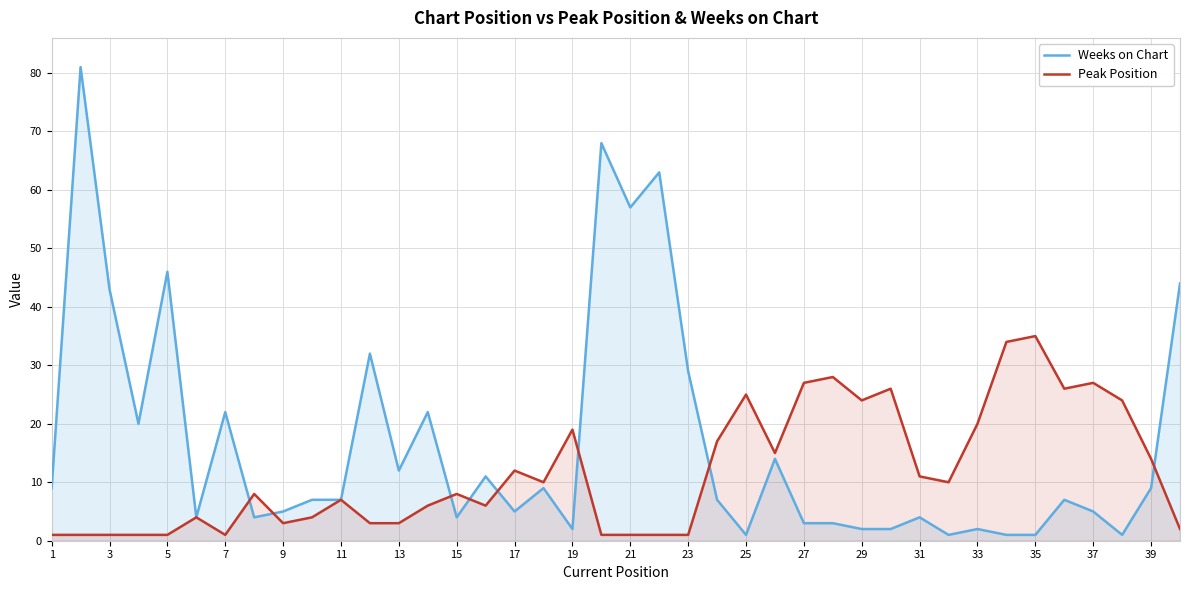

Rank the series at 31 from highest to lowest value.

Peak Position, Weeks on Chart